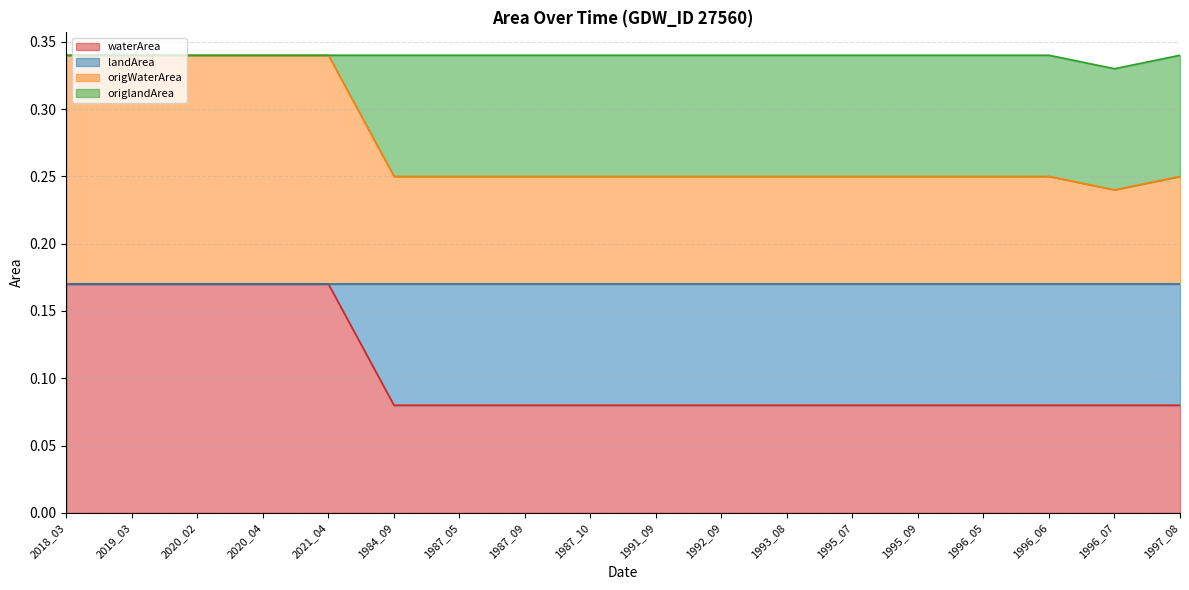

How many lines are shown in the chart?

4